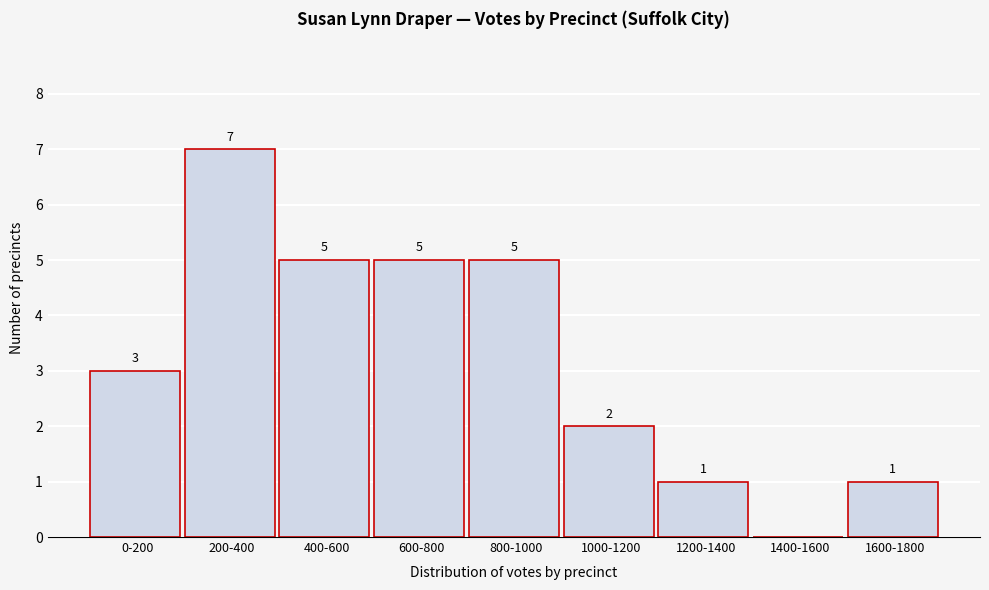

Reading left to right, what are all the values shown in this chart?

0-200=3	200-400=7	400-600=5	600-800=5	800-1000=5	1000-1200=2	1200-1400=1	1400-1600=0	1600-1800=1